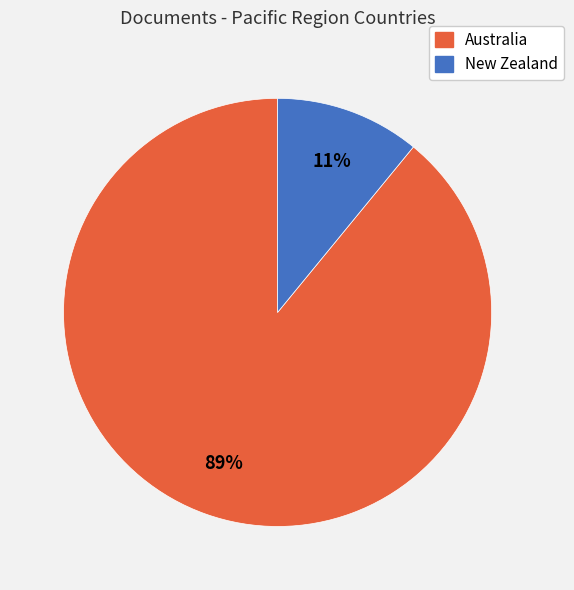

Is there a majority slice in this chart?

Yes